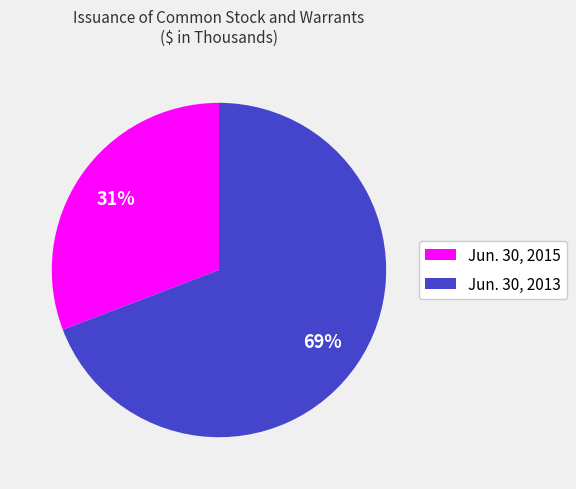

Is it true that Jun. 30, 2013 is 54% of the pie?

False